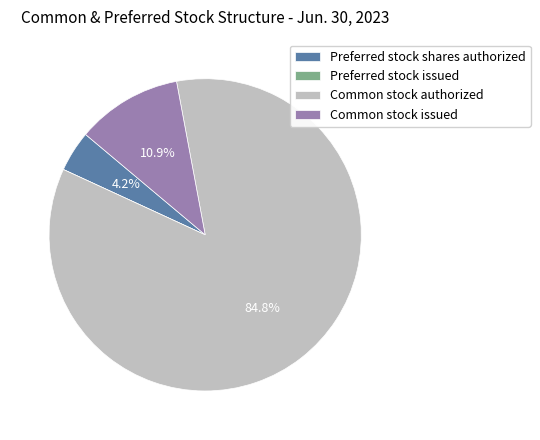

What percentage is NOT represented by Common stock issued?

89.1%